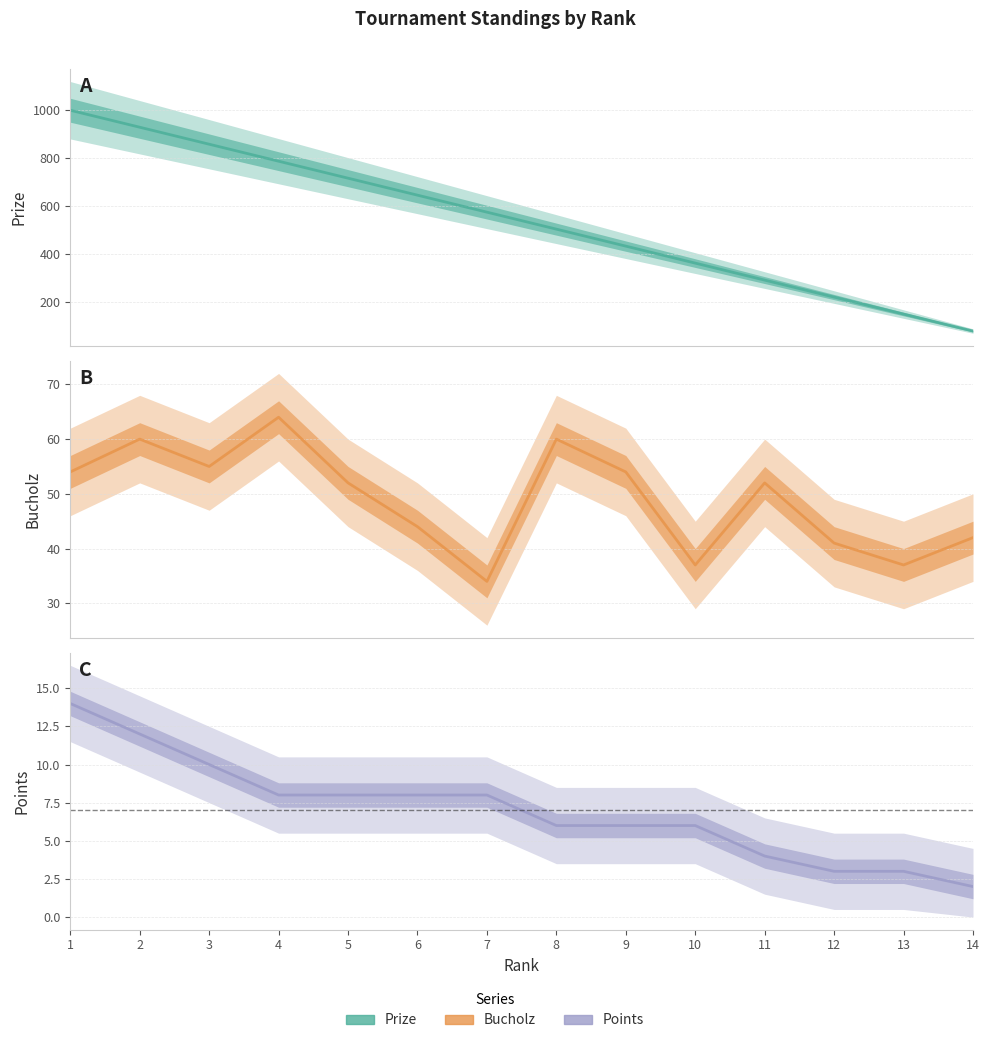

What is the difference between the highest and lowest values at 7?

566